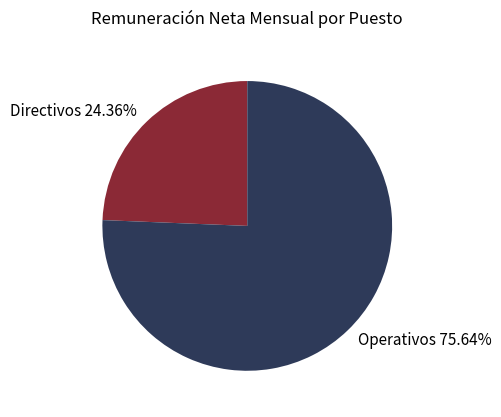

Does any single category account for the majority?

Yes